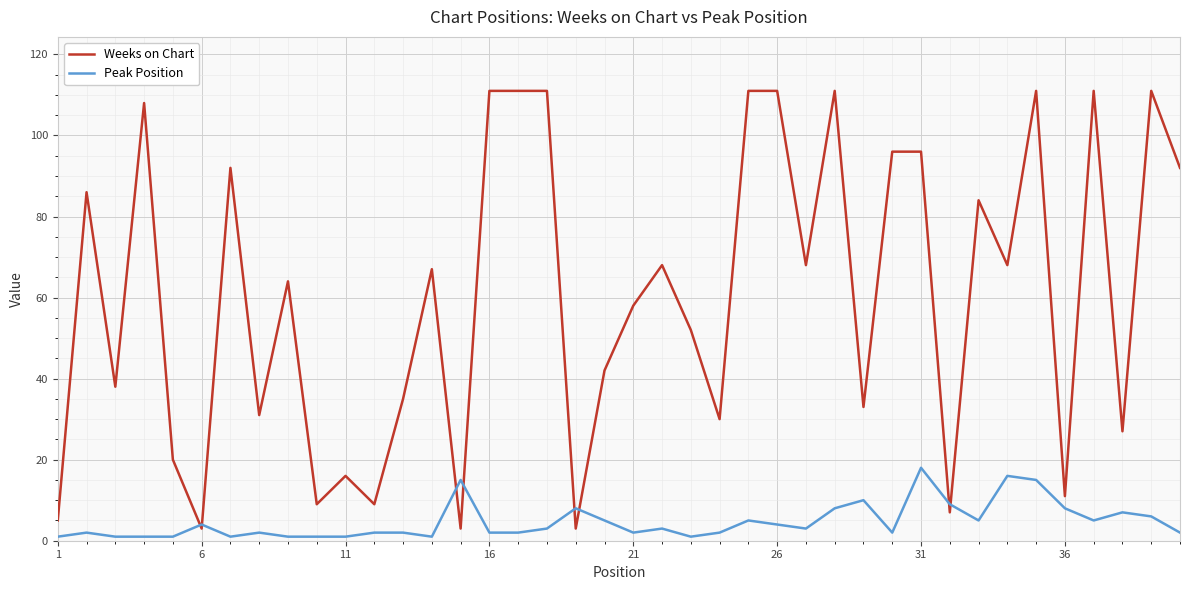

What is the greatest value displayed?

111